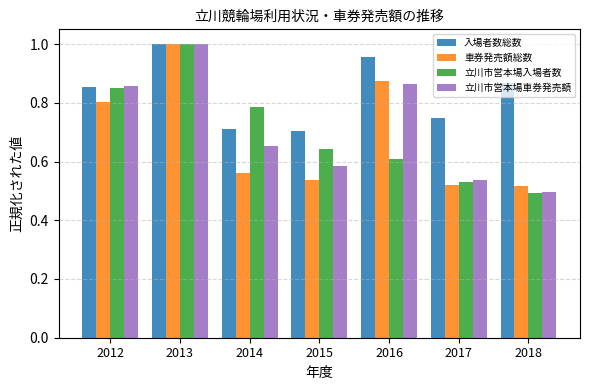

At 2014, list the series in order from smallest to largest.

車券発売額総数, 立川市営本場車券発売額, 入場者数総数, 立川市営本場入場者数